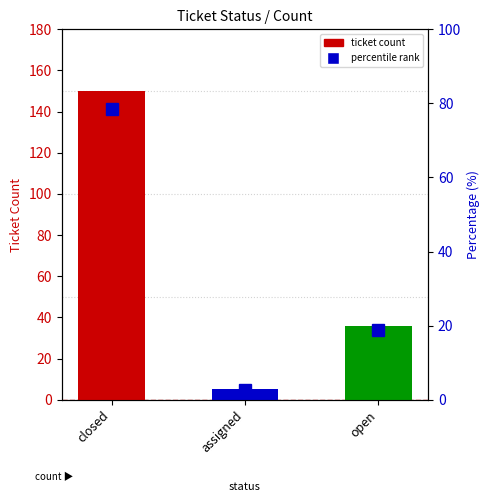

What is the ratio of the value at closed to the value at assigned?

30.0